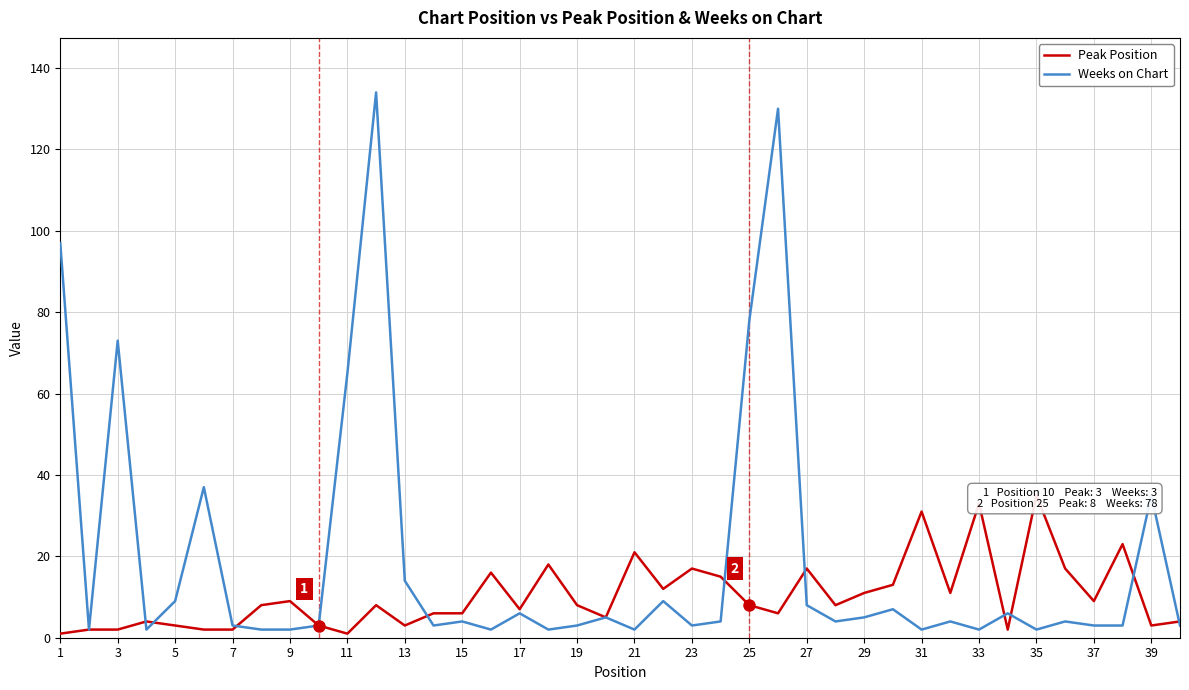

Which series ends up on top after the final intersection of Peak Position and Weeks on Chart?

Peak Position